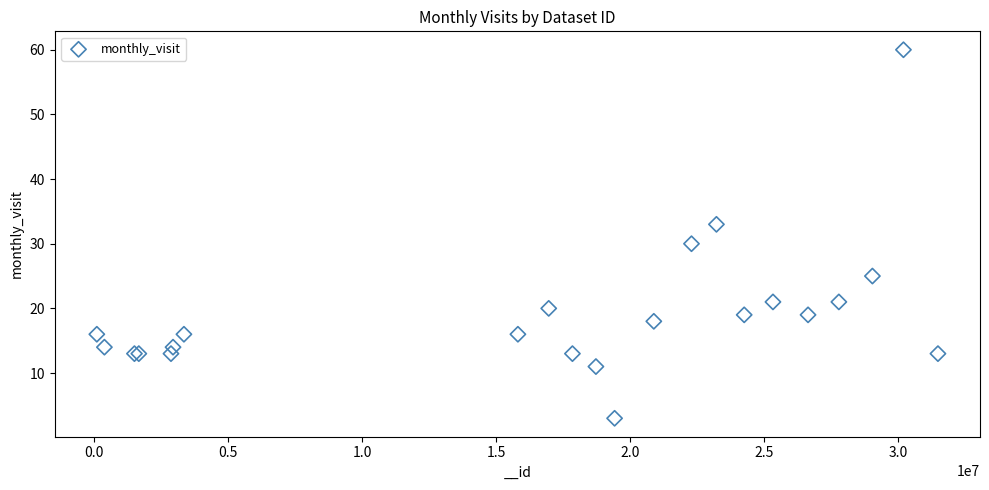

What Y value in the scatter plot is closest to 31?

30